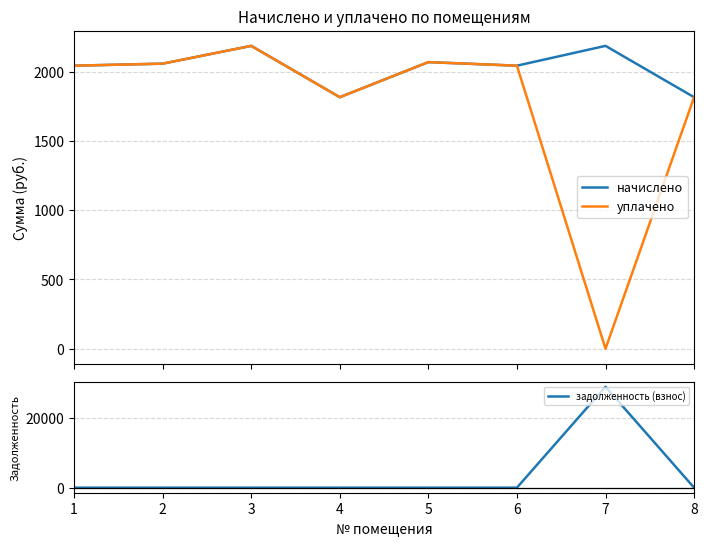

At which label does начислено first exceed 2056?

2